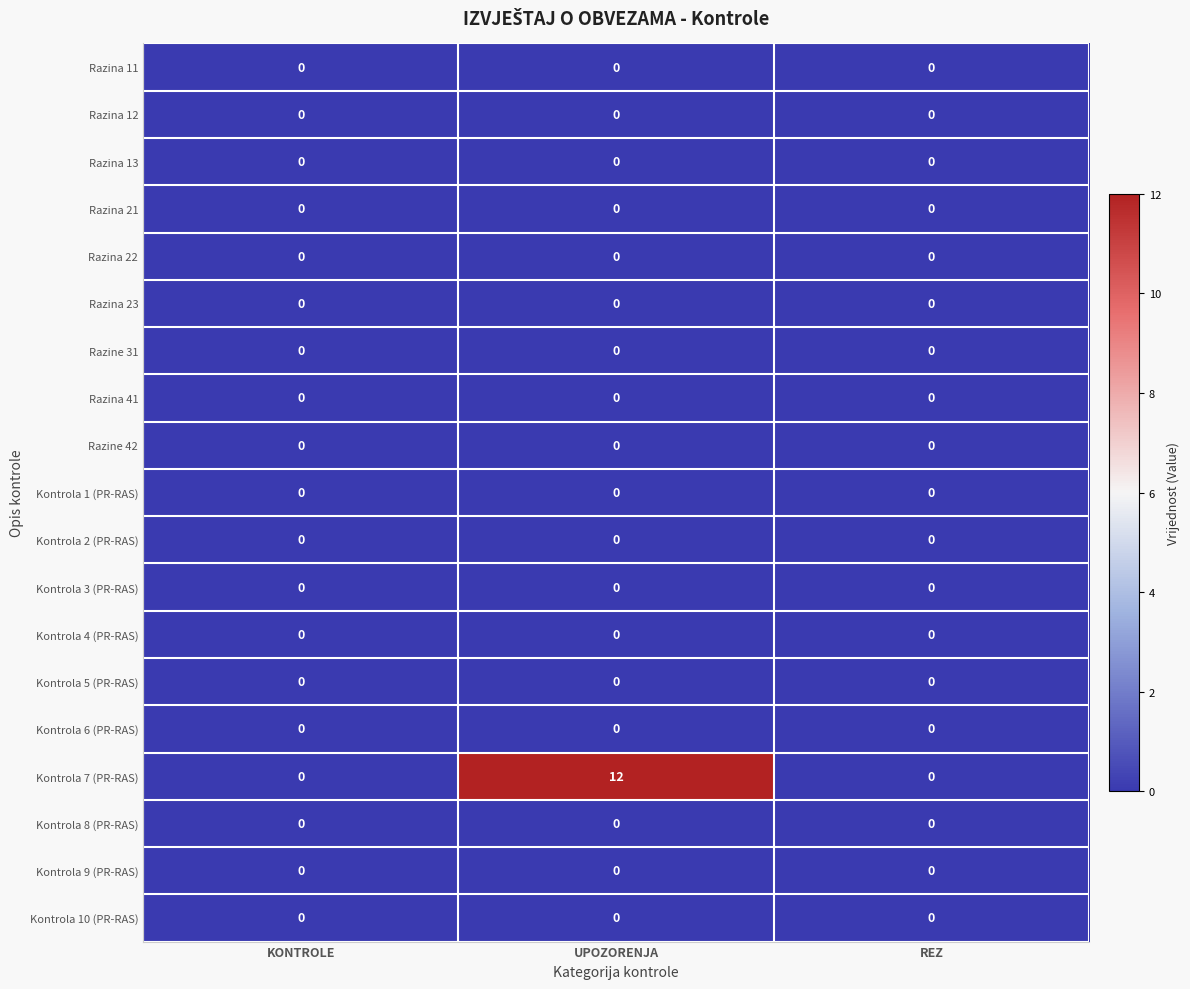

How many series are shown in this chart?

19